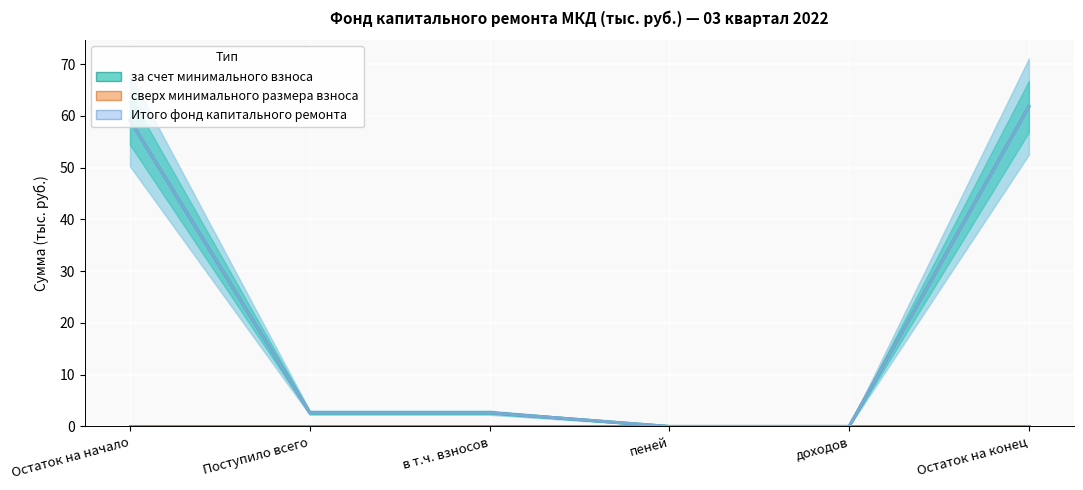

True or false: Итого фонд капитального ремонта has more than 2 points higher than both neighbors.

False